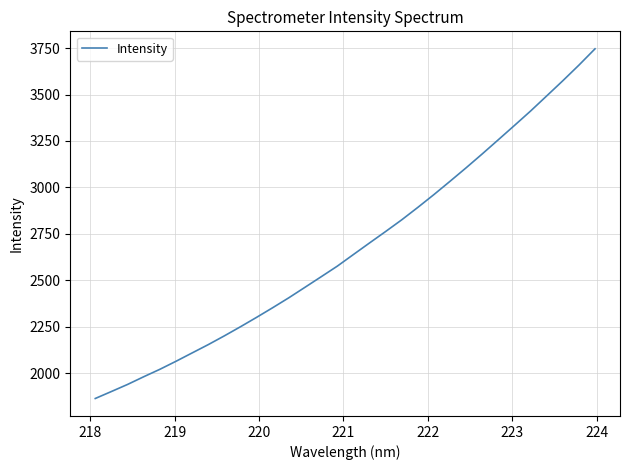

What is the minimum value shown in the chart?

1863.4